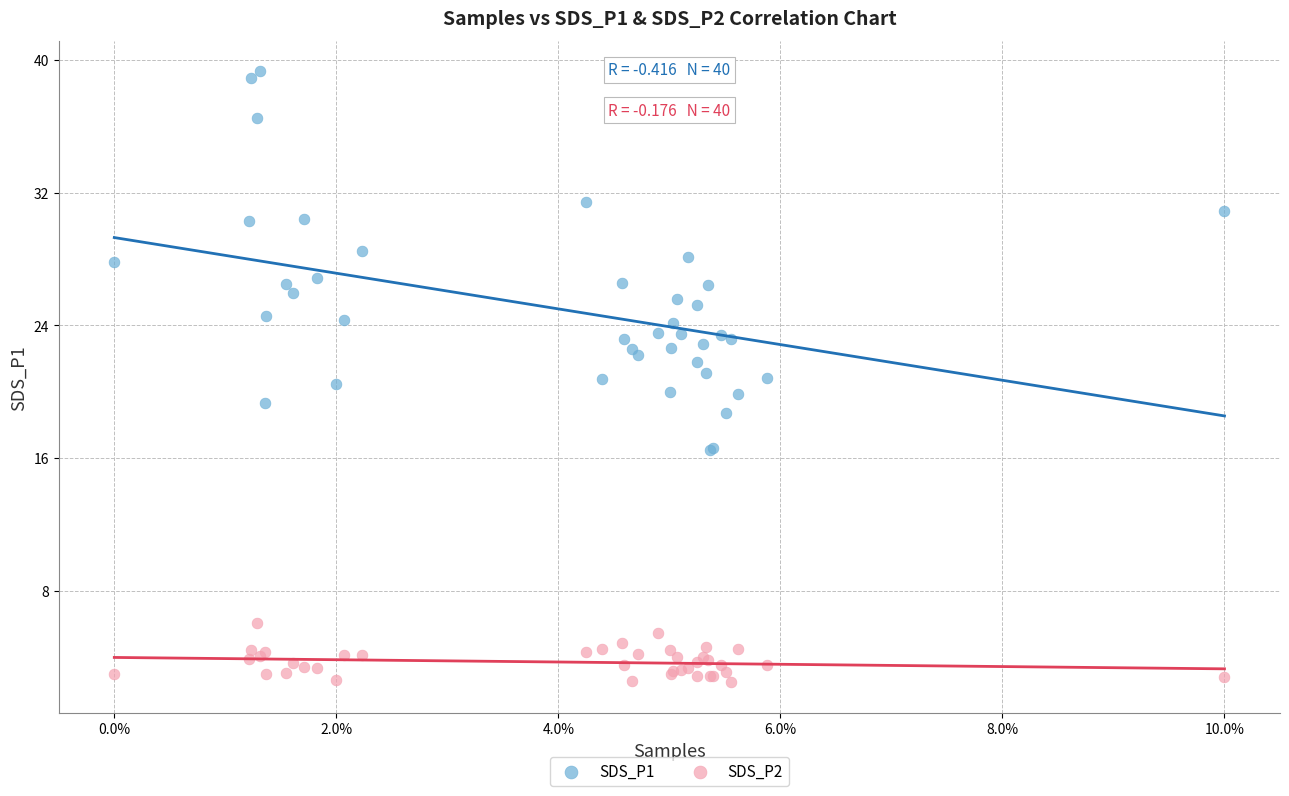

Which series contains the highest Y value?

SDS_P1